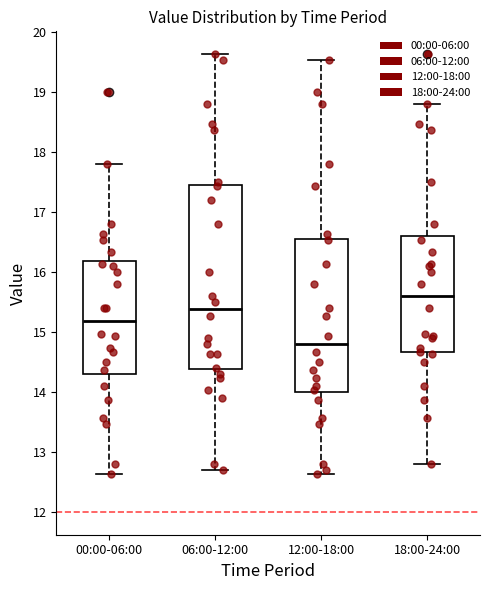

Reading left to right, transcribe this box plot: for each box, give where its median line is, the range the box spans, and where its two whiskers end, as read against the y-axis. The values are not printed on the chart, so give them approximately, as read against the axis.

00:00-06:00: median 15.2, box 14.3 to 16.2, whiskers 12.6 to 17.8
06:00-12:00: median 15.4, box 14.4 to 17.4, whiskers 12.7 to 19.6
12:00-18:00: median 14.8, box 14.0 to 16.6, whiskers 12.6 to 19.5
18:00-24:00: median 15.6, box 14.7 to 16.6, whiskers 12.8 to 18.8